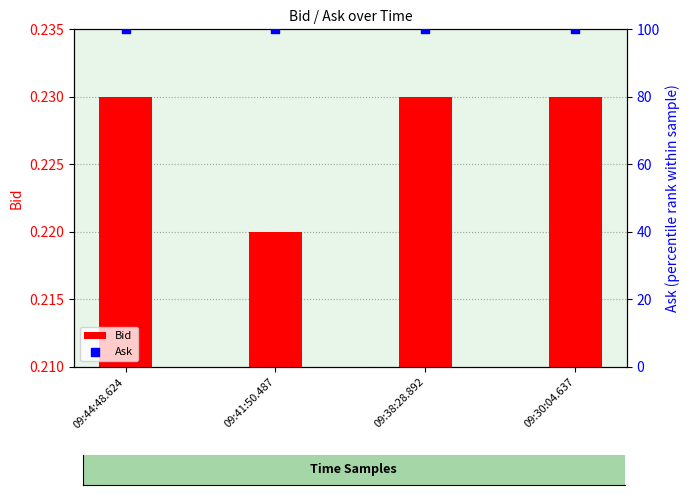

Which series reaches the minimum Y coordinate?

Bid